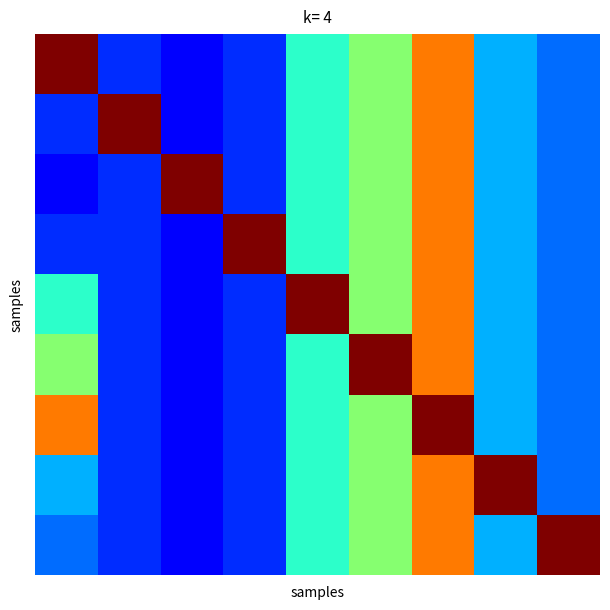

What is the minimum value shown in the chart?

0.1